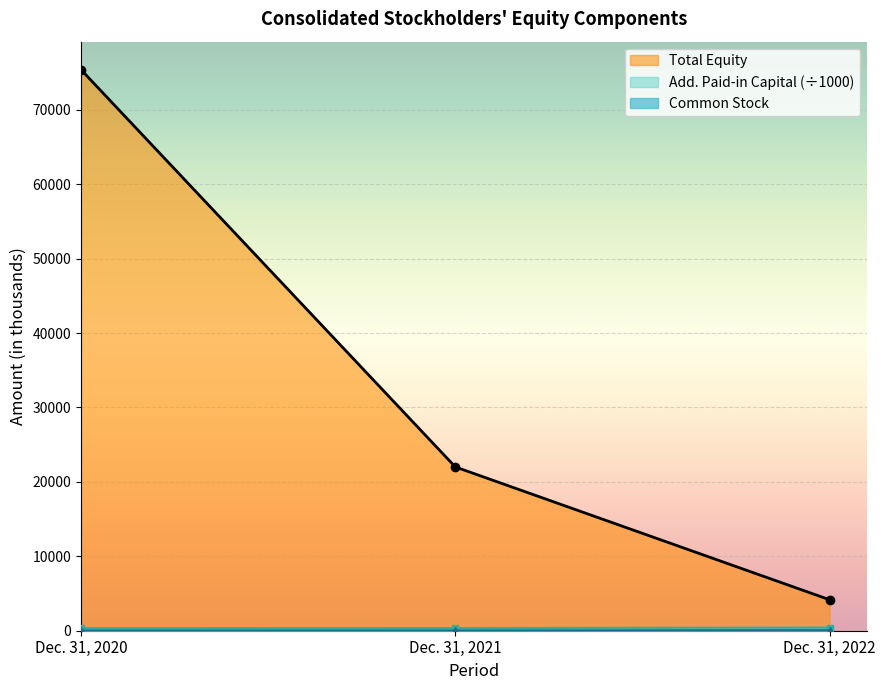

Which series has the largest range (max minus min)?

Total Equity